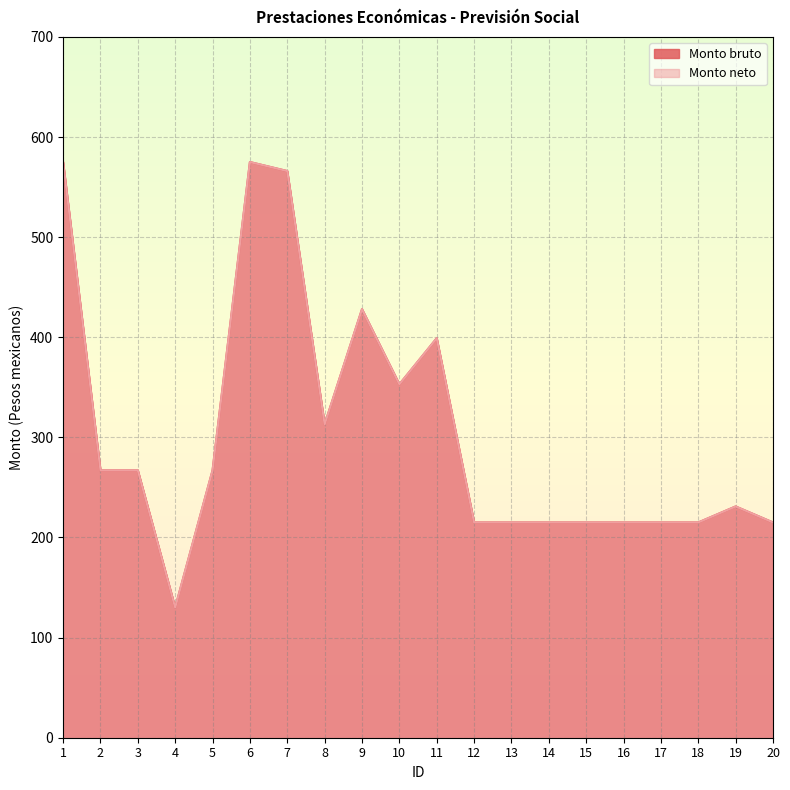

What are all the series names shown in the legend?

Monto bruto, Monto neto